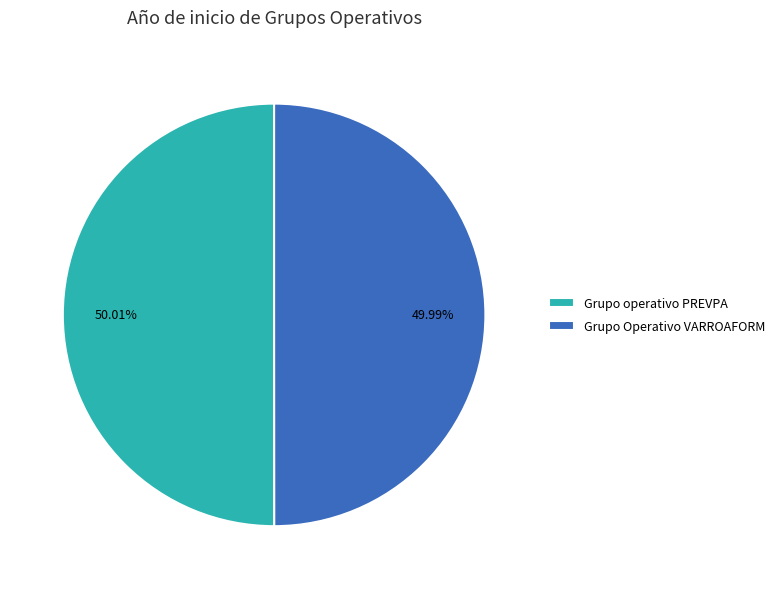

Is there a majority slice in this chart?

Yes